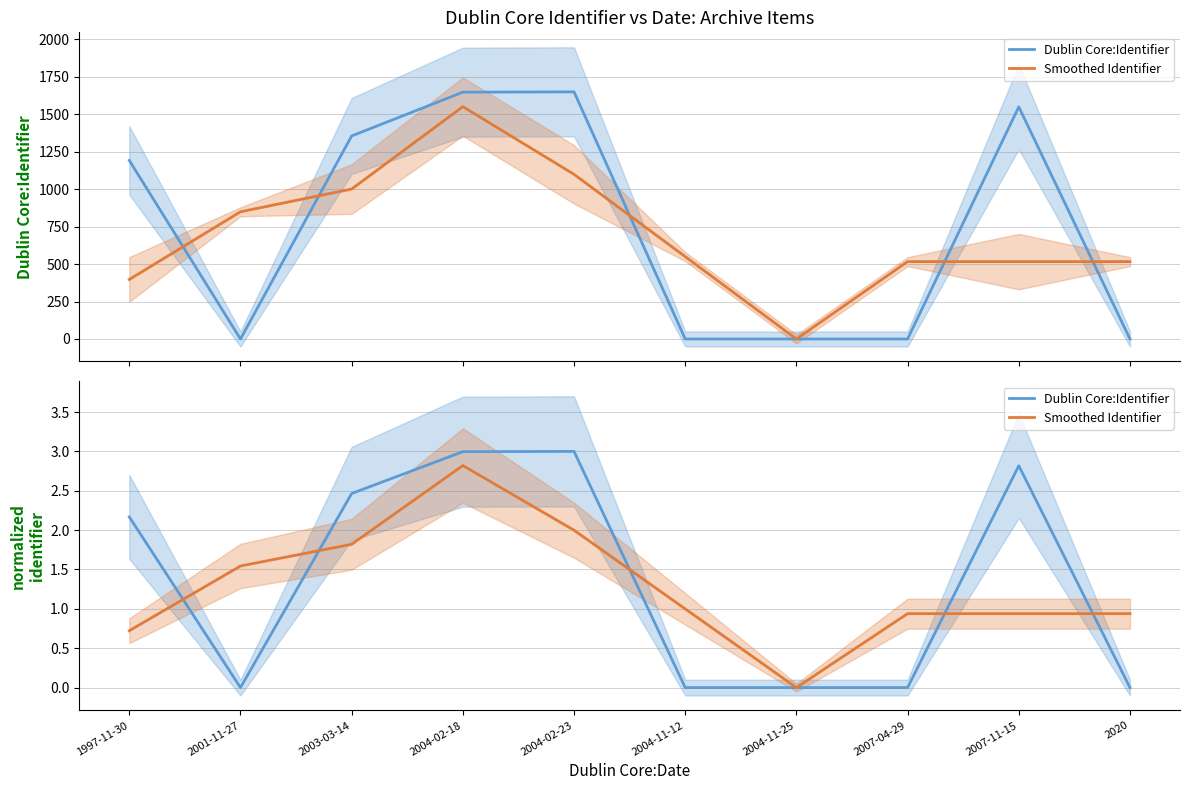

Which series ends up on top after the final intersection of Dublin Core:Identifier and Smoothed Identifier?

Smoothed Identifier